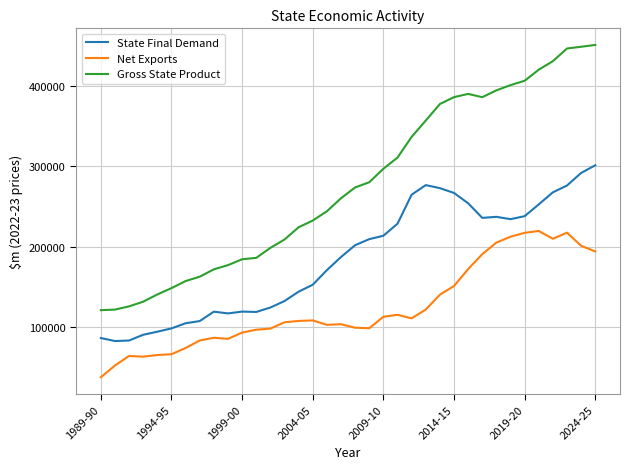

True or false: State Final Demand and Gross State Product cross at least once.

False